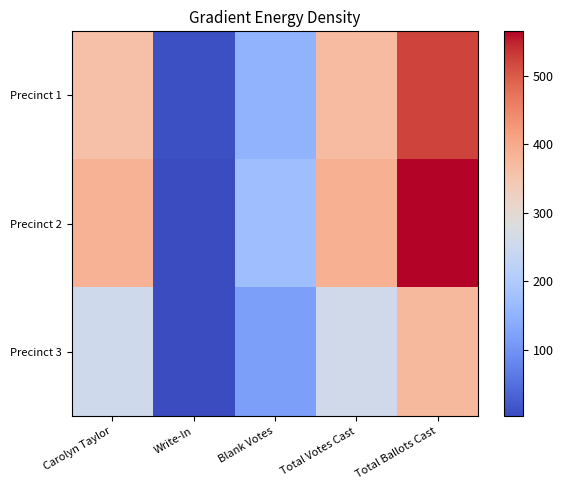

What is the smallest value displayed?

3